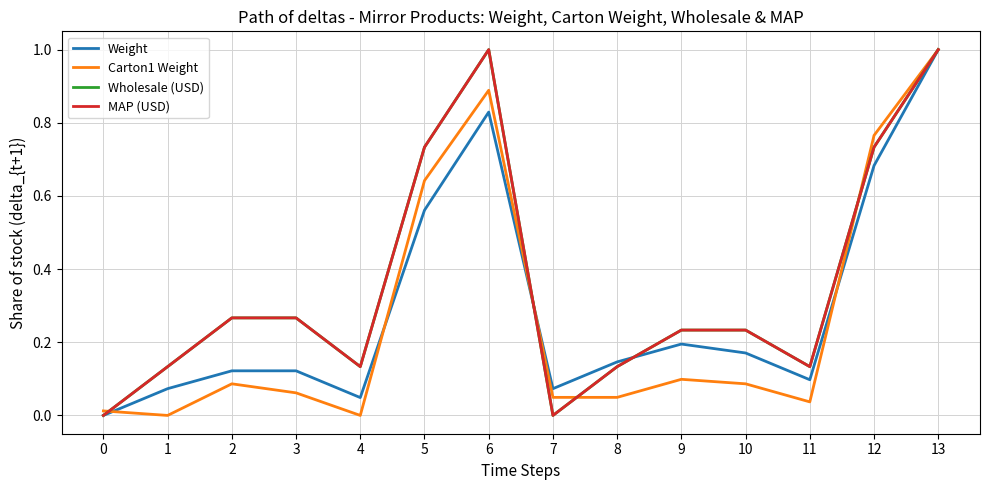

Where is the first local maximum for Weight?

6